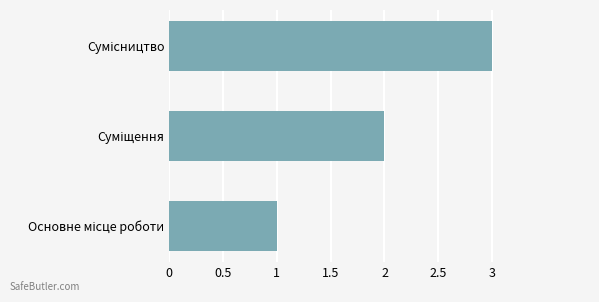

What is the smallest value displayed?

1